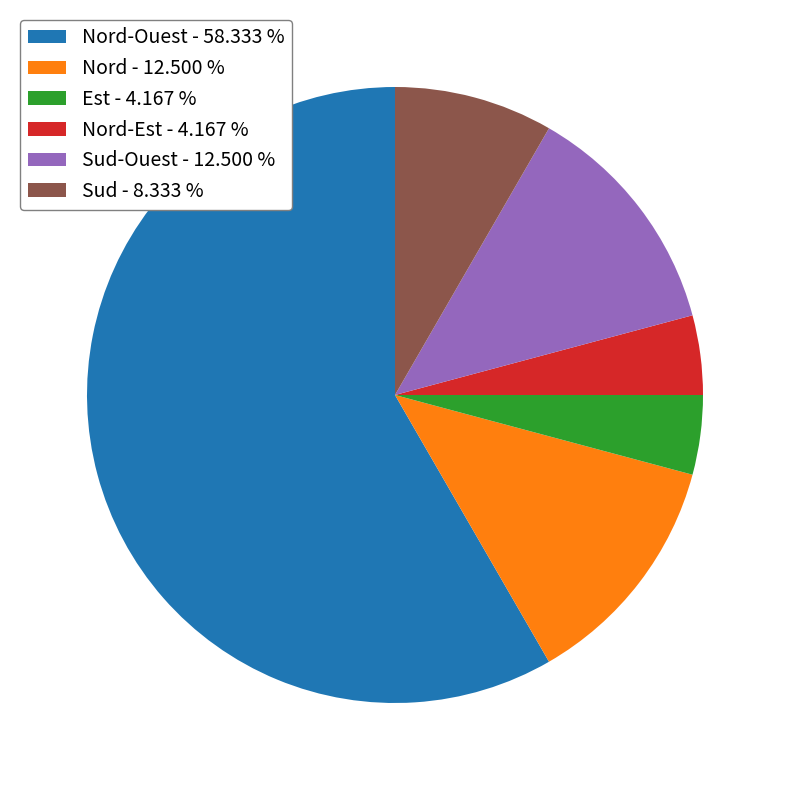

How many segments does this pie chart have?

6